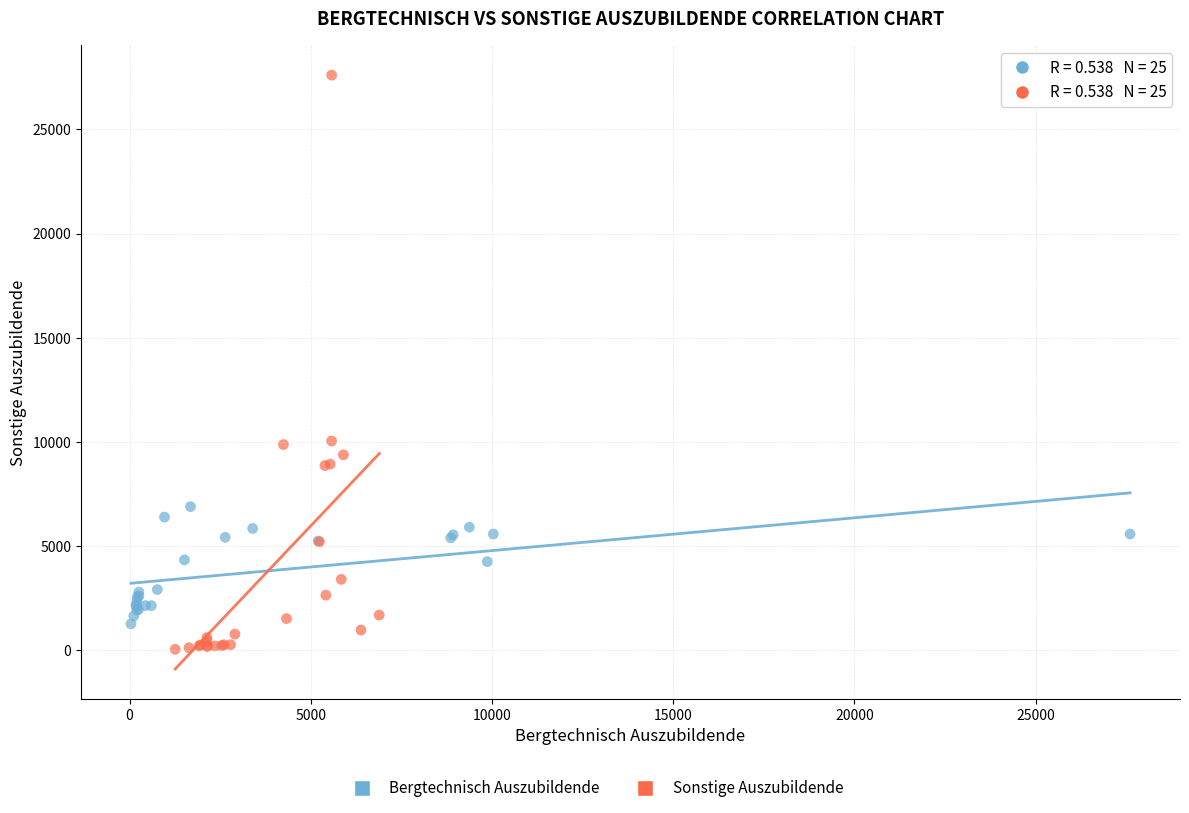

Which series reaches the maximum Y coordinate?

Sonstige Auszubildende